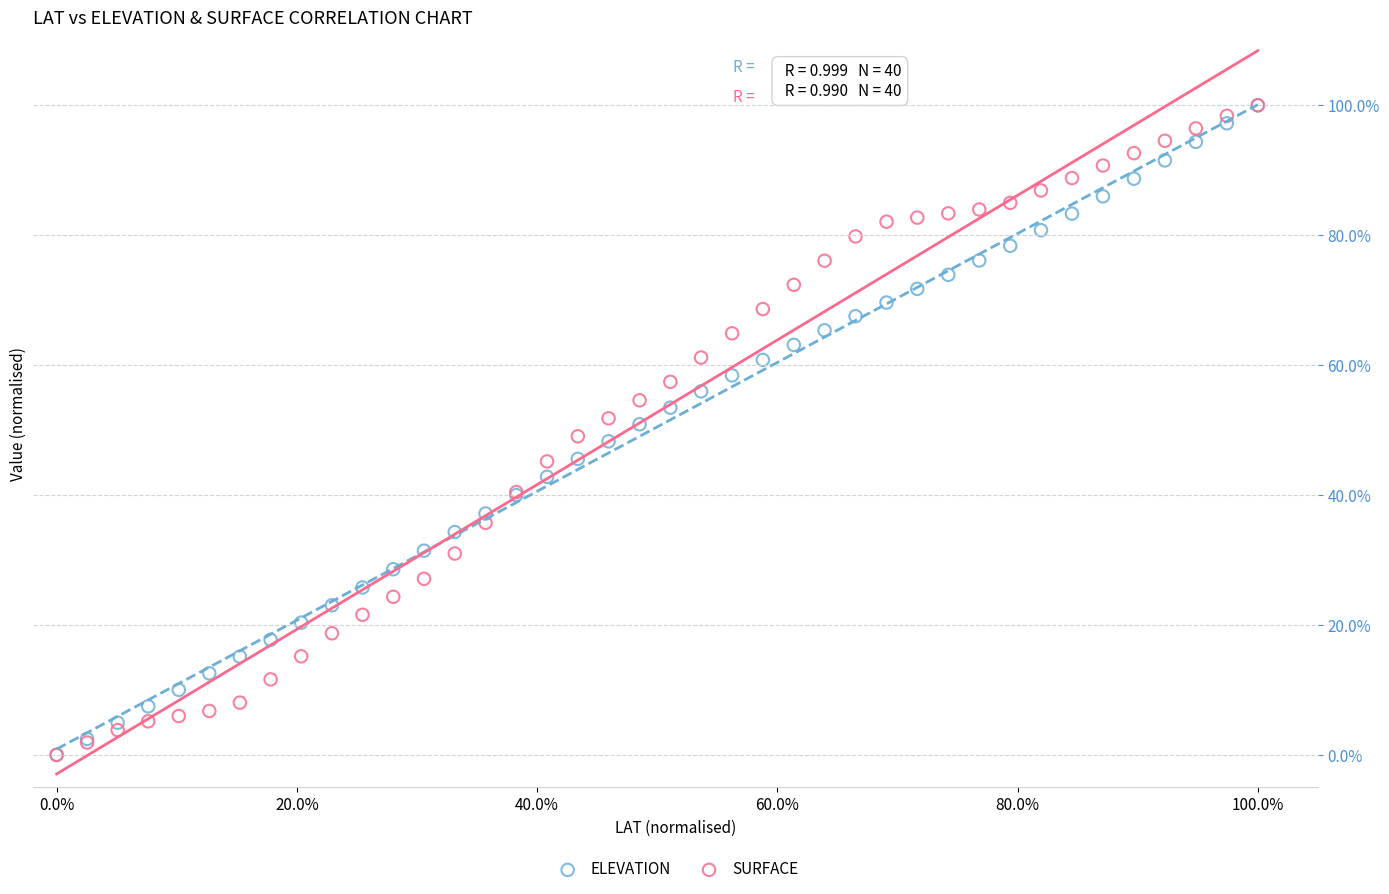

What are all the series names shown in the legend?

ELEVATION, SURFACE